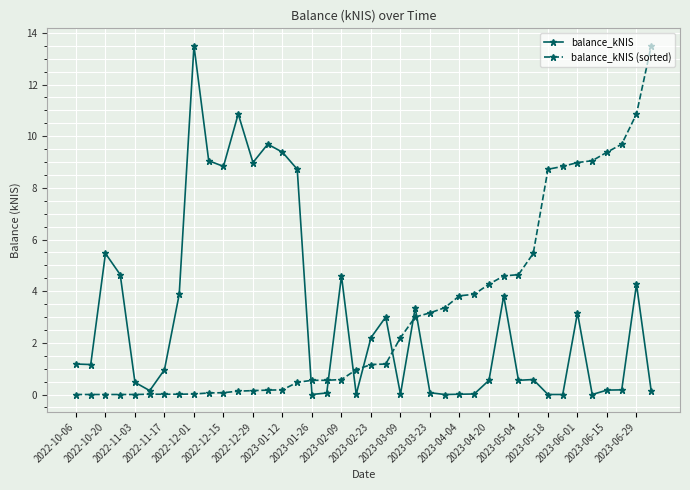

What is the value of the balance_kNIS point at the 10th from the left?

9.1